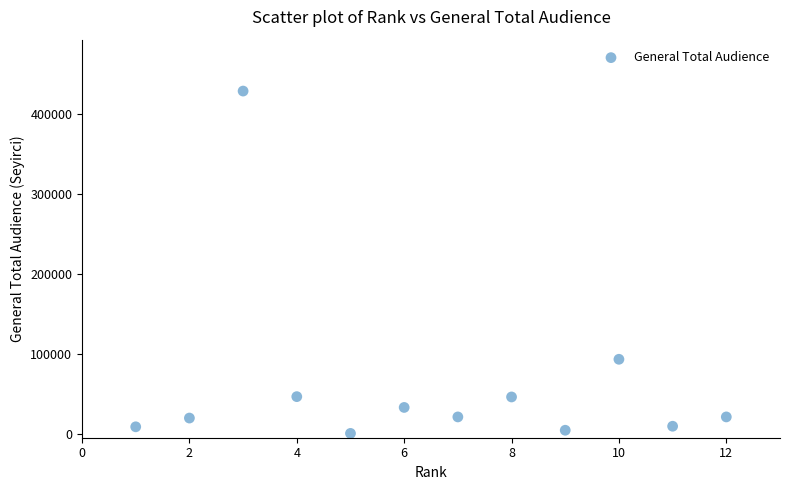

What Y value in the scatter plot is closest to 214373?

93060